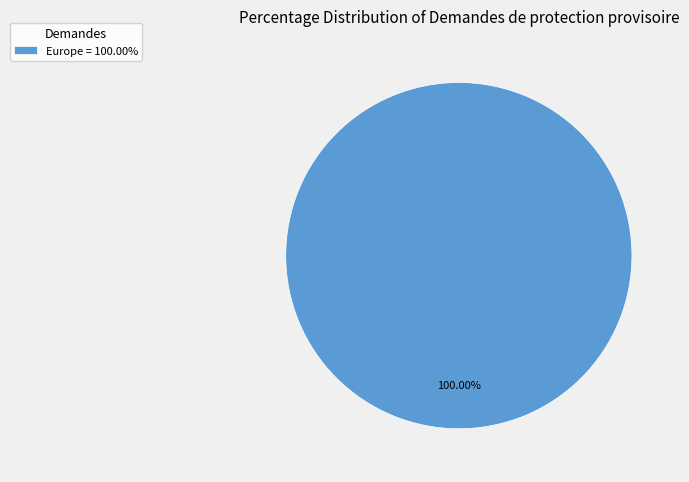

Does any single category account for the majority?

Yes